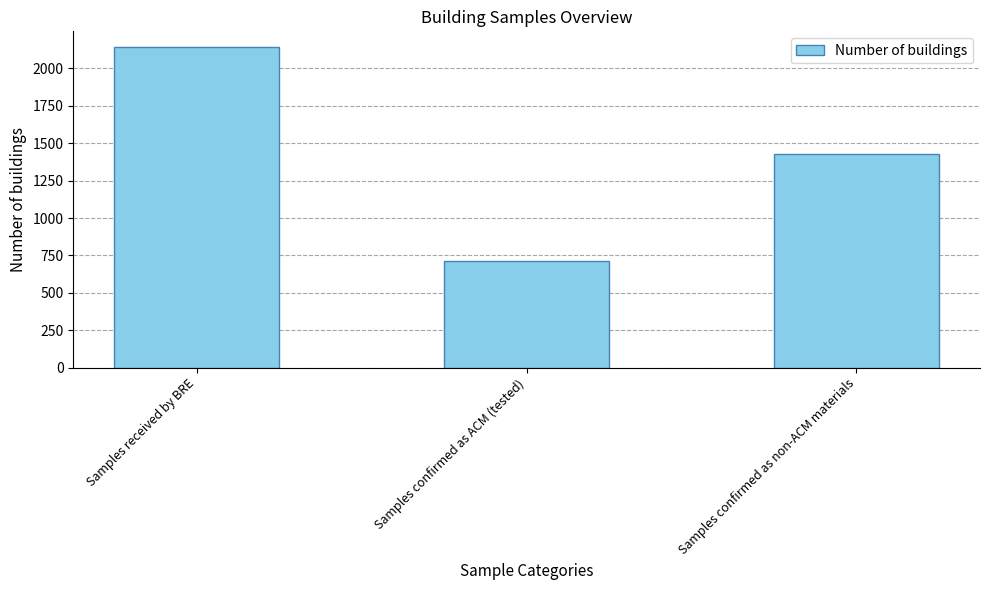

Count the number of data series in this chart.

1